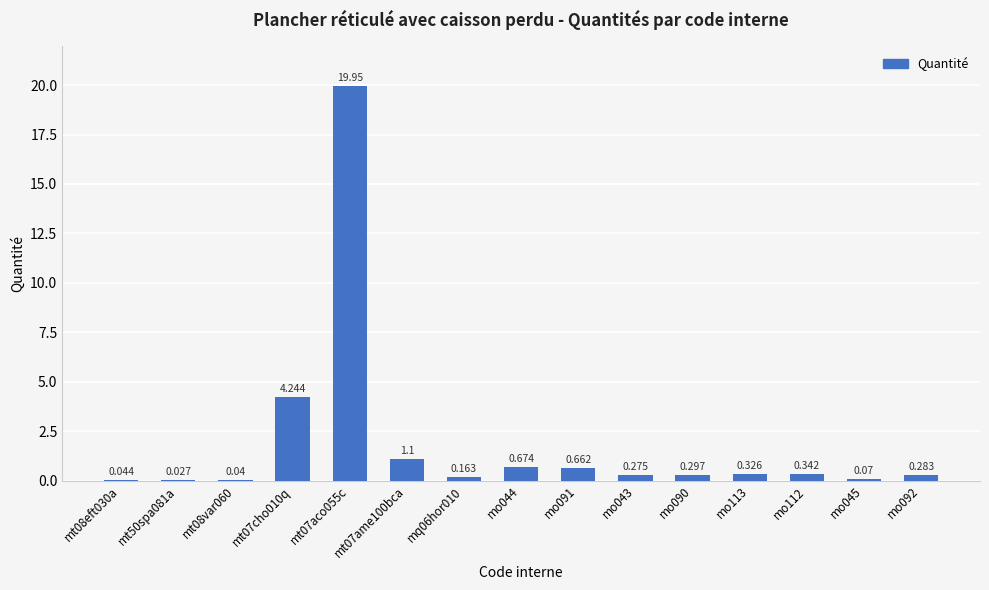

List the labels in order of value, smallest first.

mt50spa081a, mt08var060, mt08eft030a, mo045, mq06hor010, mo043, mo092, mo090, mo113, mo112, mo091, mo044, mt07ame100bca, mt07cho010q, mt07aco055c